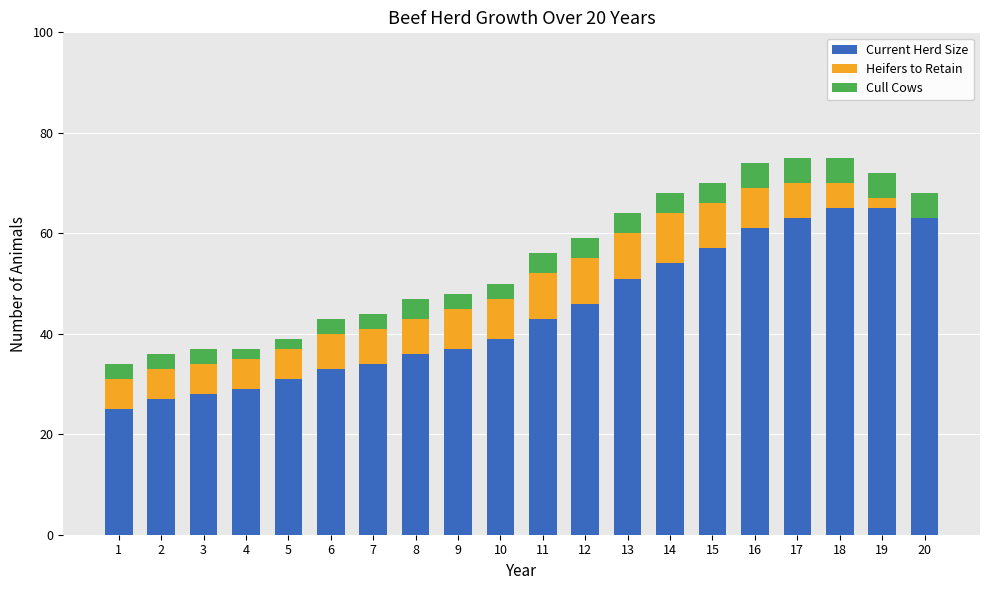

Is it true that Current Herd Size equals 88 at 18?

False